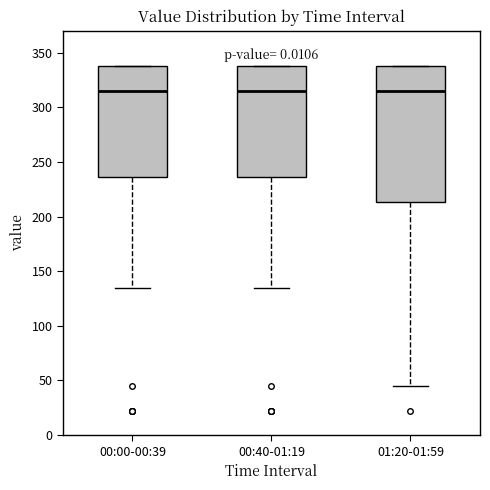

Reading left to right, read every box against the y-axis: the position of its median line, the range the box covers, and the ends of its whiskers. The values are not printed on the chart, so give them approximately, as read against the axis.

00:00-00:39: median 315, box 235 to 340, whiskers 135 to 340
00:40-01:19: median 315, box 235 to 340, whiskers 135 to 340
01:20-01:59: median 315, box 215 to 340, whiskers 45 to 340